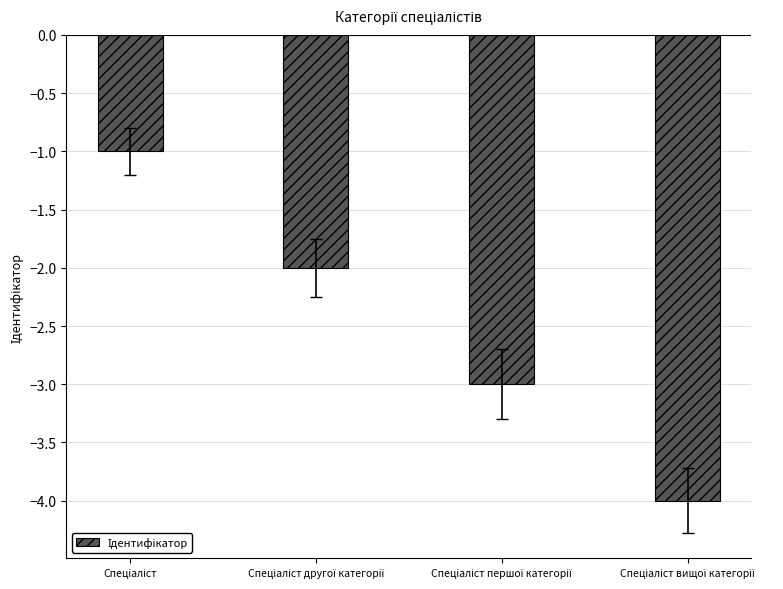

What is the minimum value shown in the chart?

-4